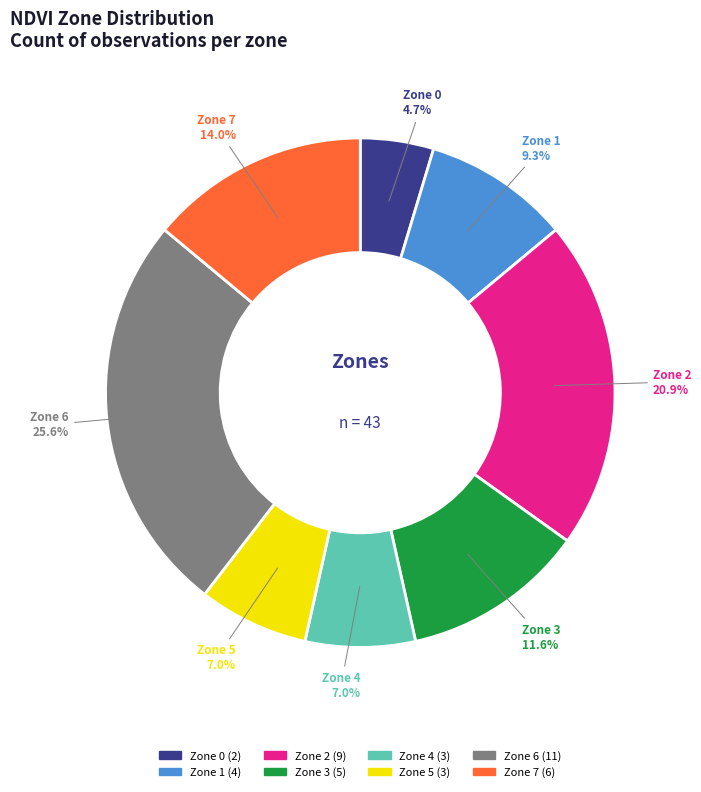

Is there a majority slice in this chart?

No